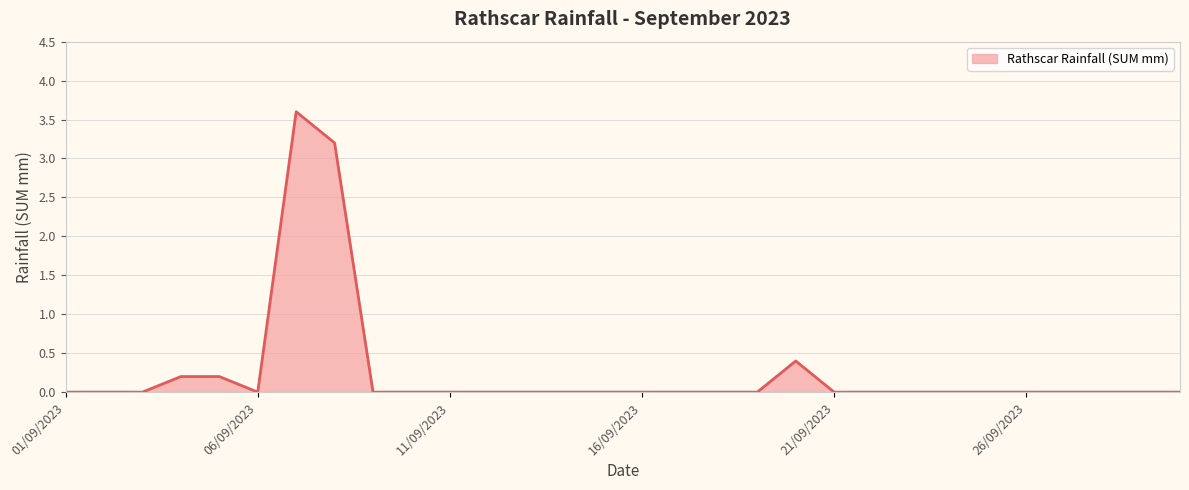

Does the chart have visible grid lines?

Yes